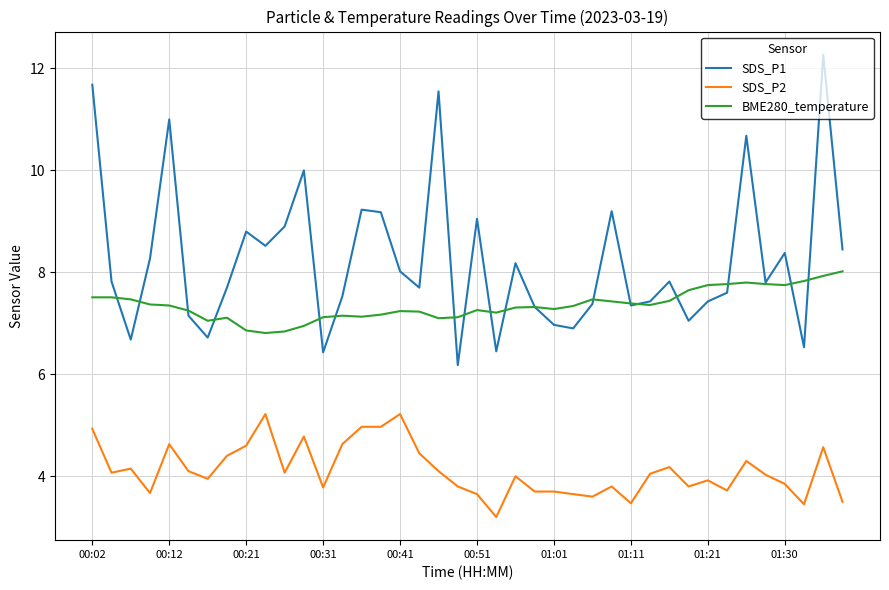

What is the sum of all SDS_P1 values?

329.3